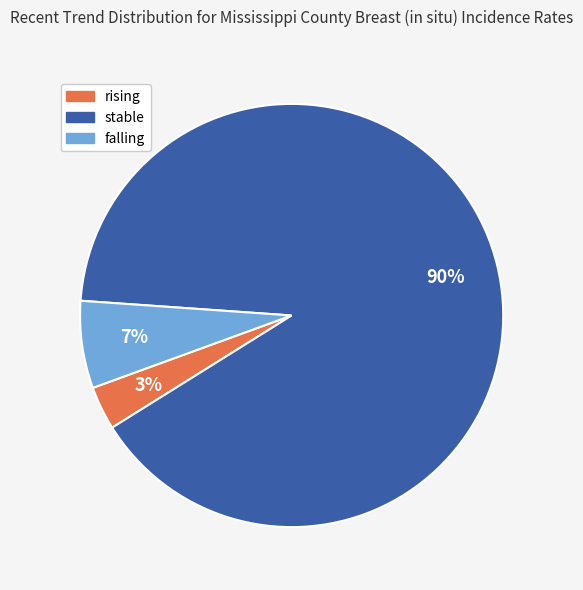

Rank the categories by value from lowest to highest.

rising, falling, stable